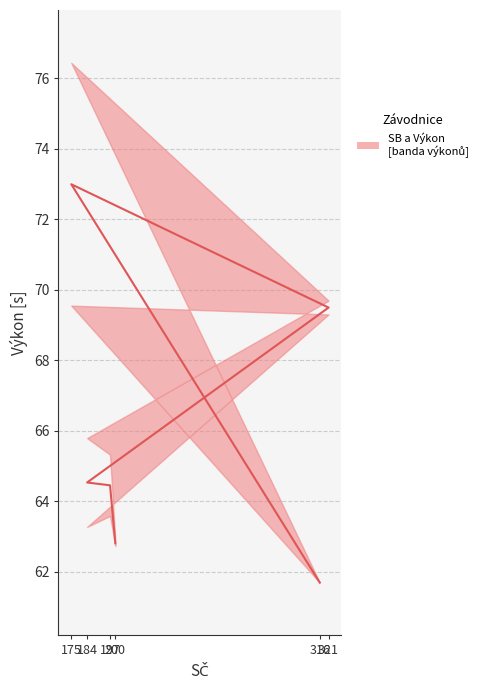

List the labels in order of value, smallest first.

316, 200, 197, 184, 321, 175